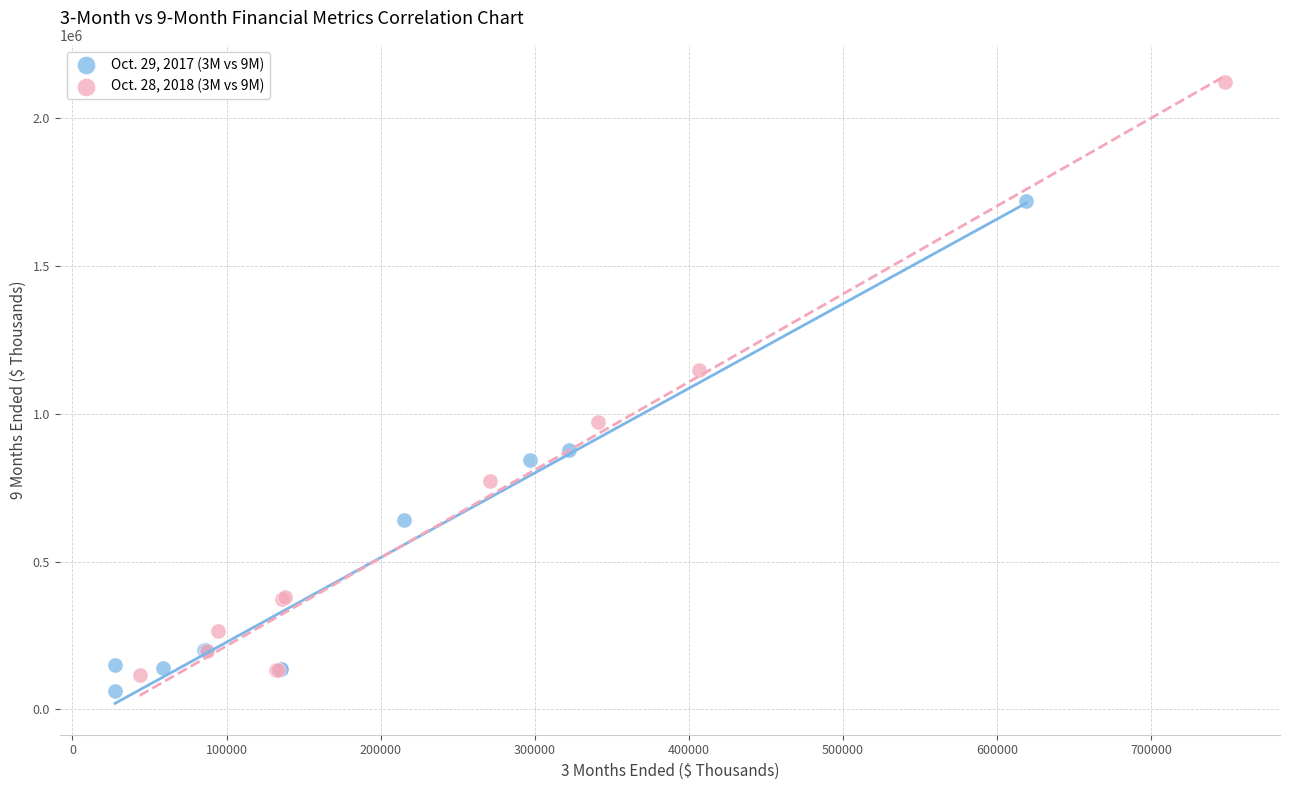

Which series reaches the maximum Y coordinate?

Oct. 28, 2018 (3M vs 9M)